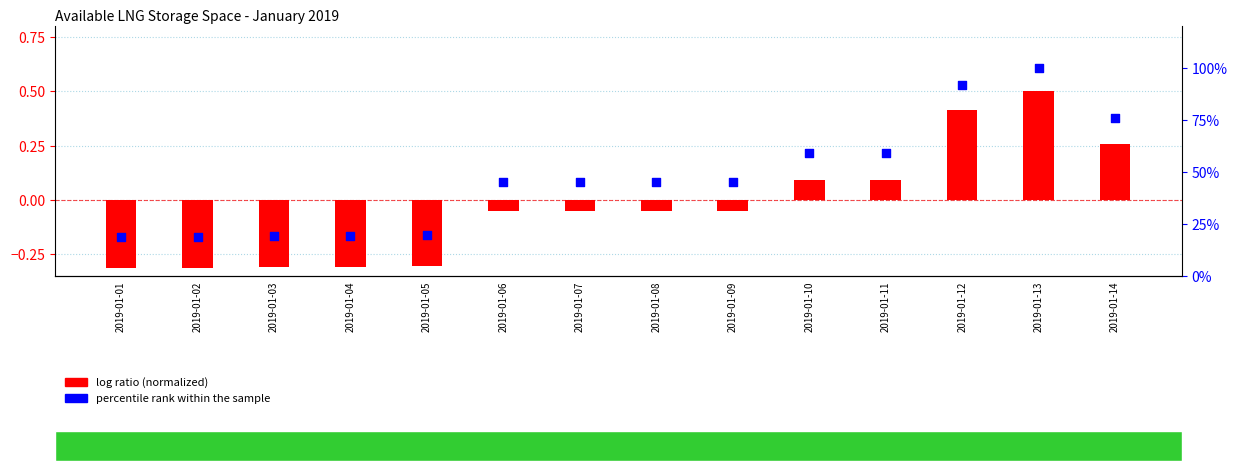

What are all the series names shown in the legend?

log ratio (normalized), percentile rank within the sample